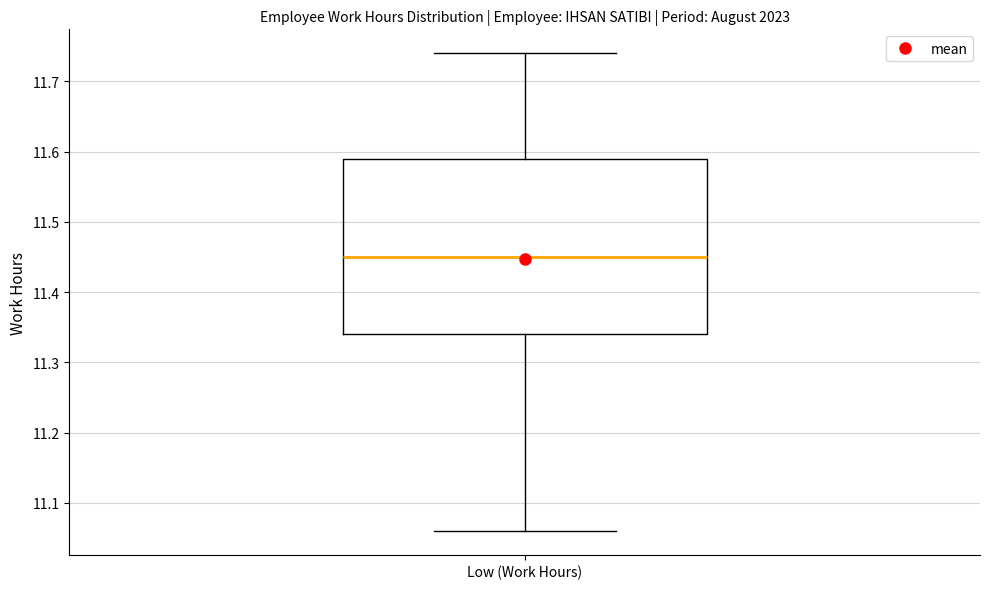

Read this box plot against the y-axis: the position of the median line, the range covered by the box, and the ends of both whiskers. The values are not printed on the chart, so give them approximately, as read against the axis.

median 11.45, box 11.34 to 11.59, whiskers 11.06 to 11.74